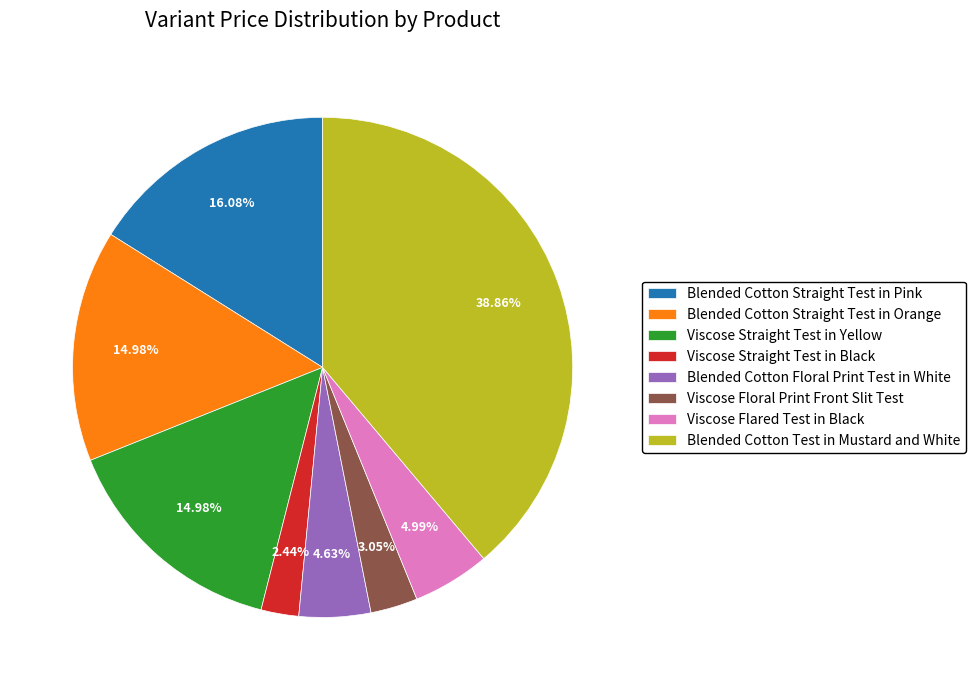

Combined, what portion of the pie is Blended Cotton Floral Print Test in White and Blended Cotton Straight Test in Orange?

19.6%